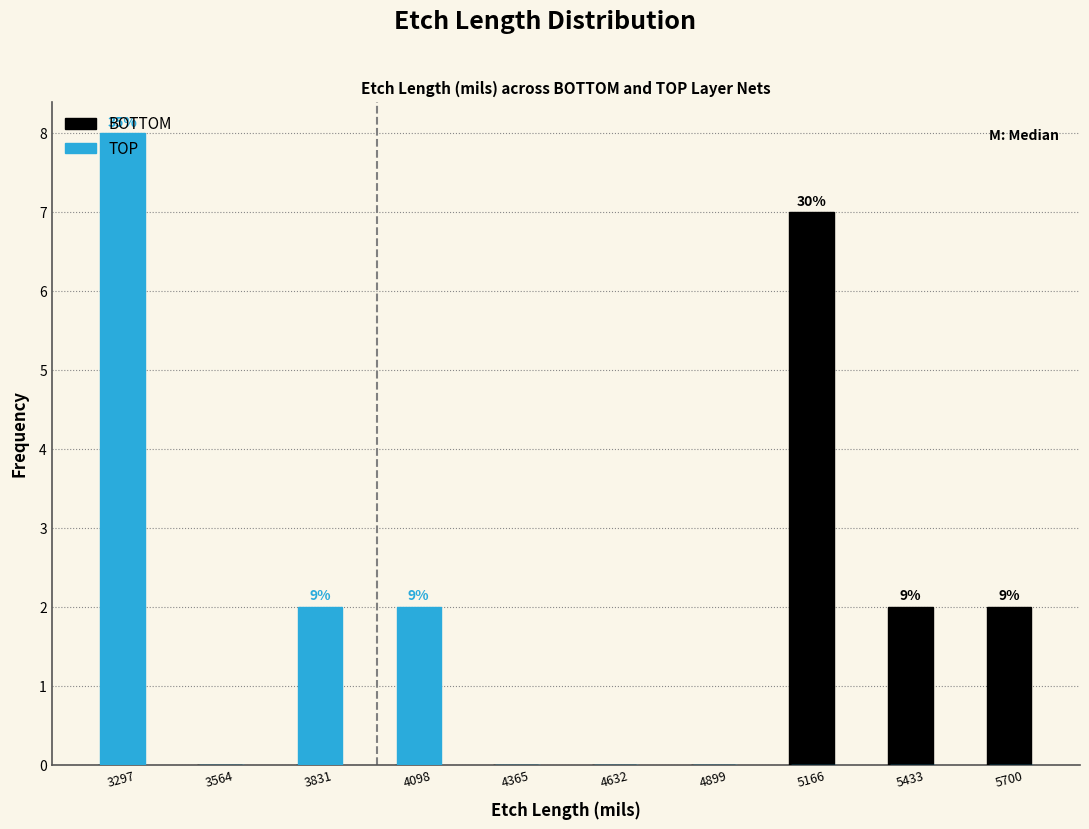

The value of BOTTOM at 4365 is -4. True or false?

False